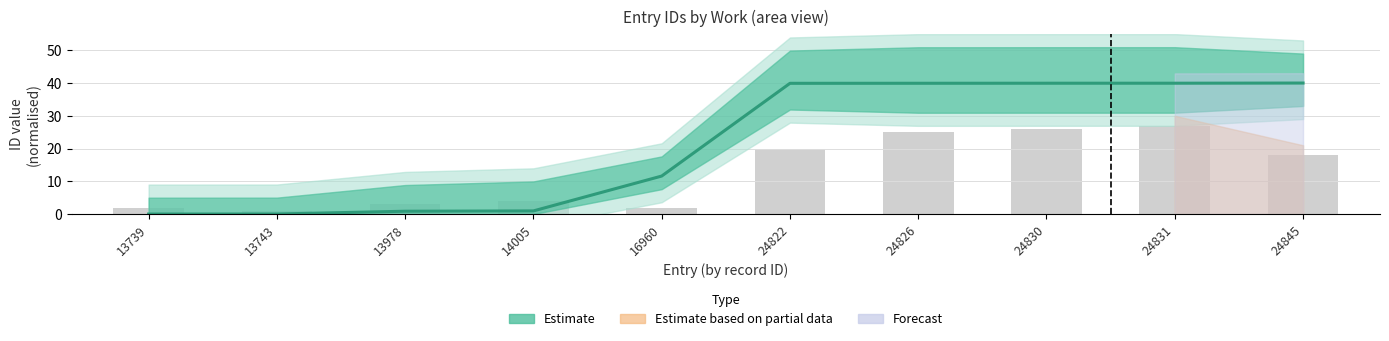

What is the difference between the values at 13743 and 24822?

39.9